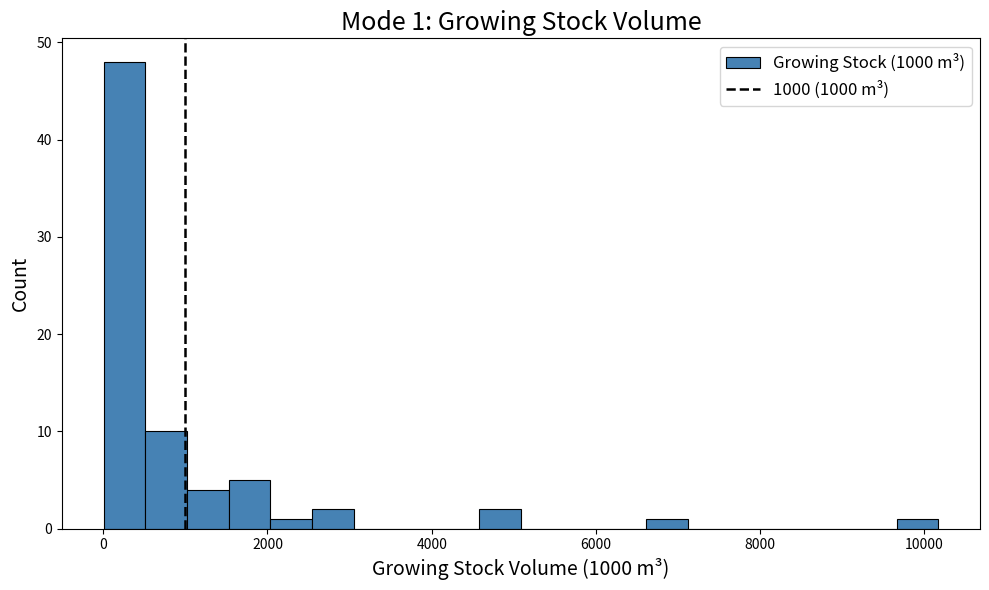

Around what value on the x-axis is the tallest bar? Give the approximate position of its centre, as read against the axis.

200